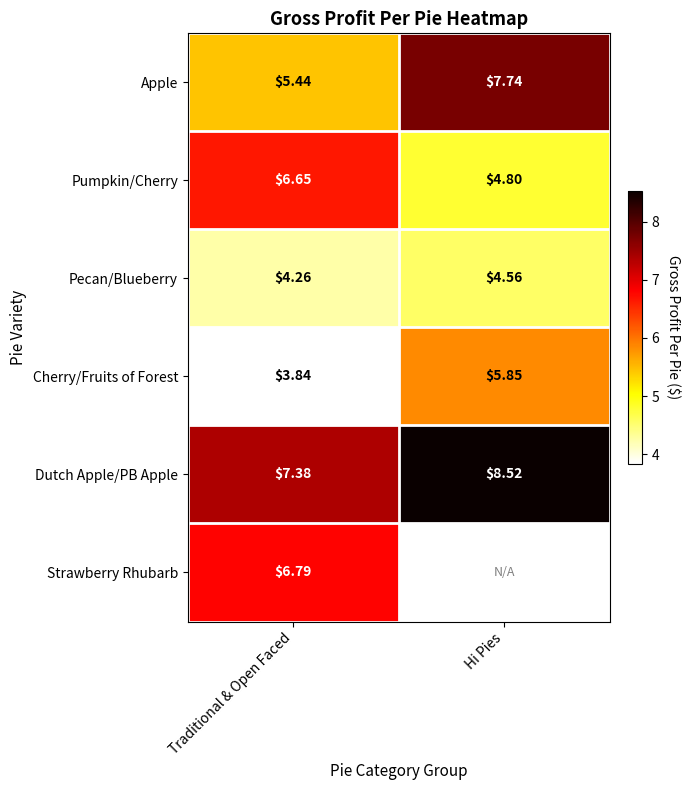

How many categories are shown in the chart?

2